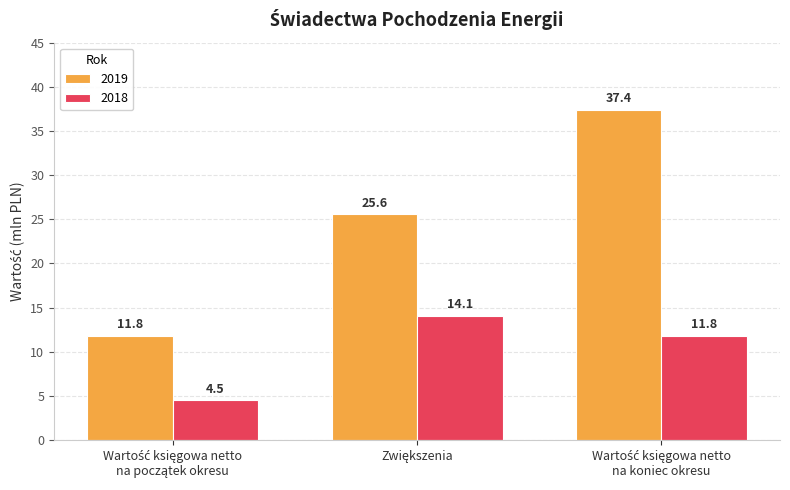

Which series has the largest total across all categories?

2019